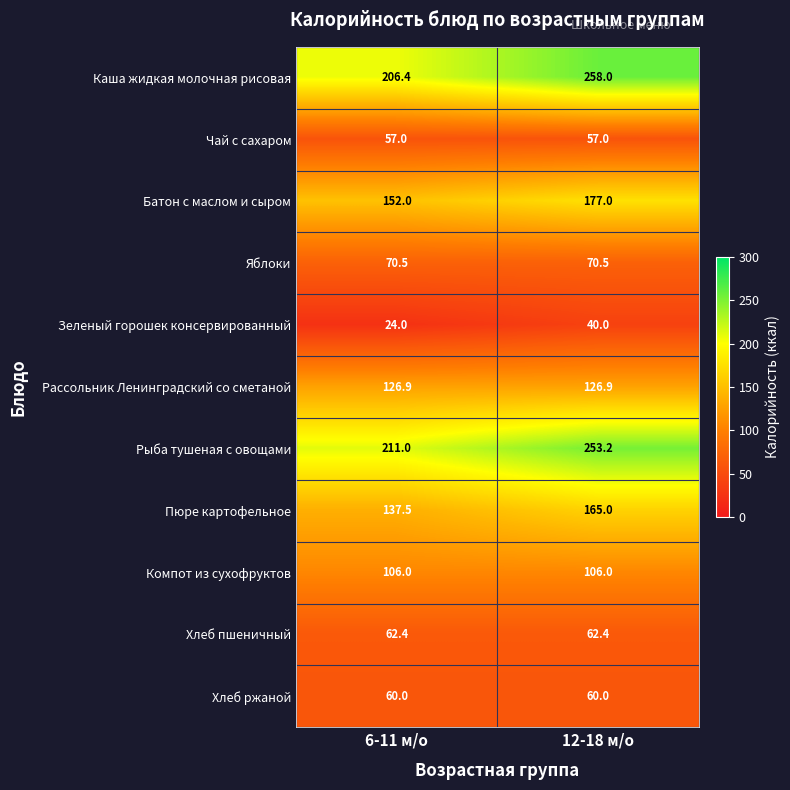

The value of Хлеб пшеничный at 6-11 м/о is 62.4. True or false?

True